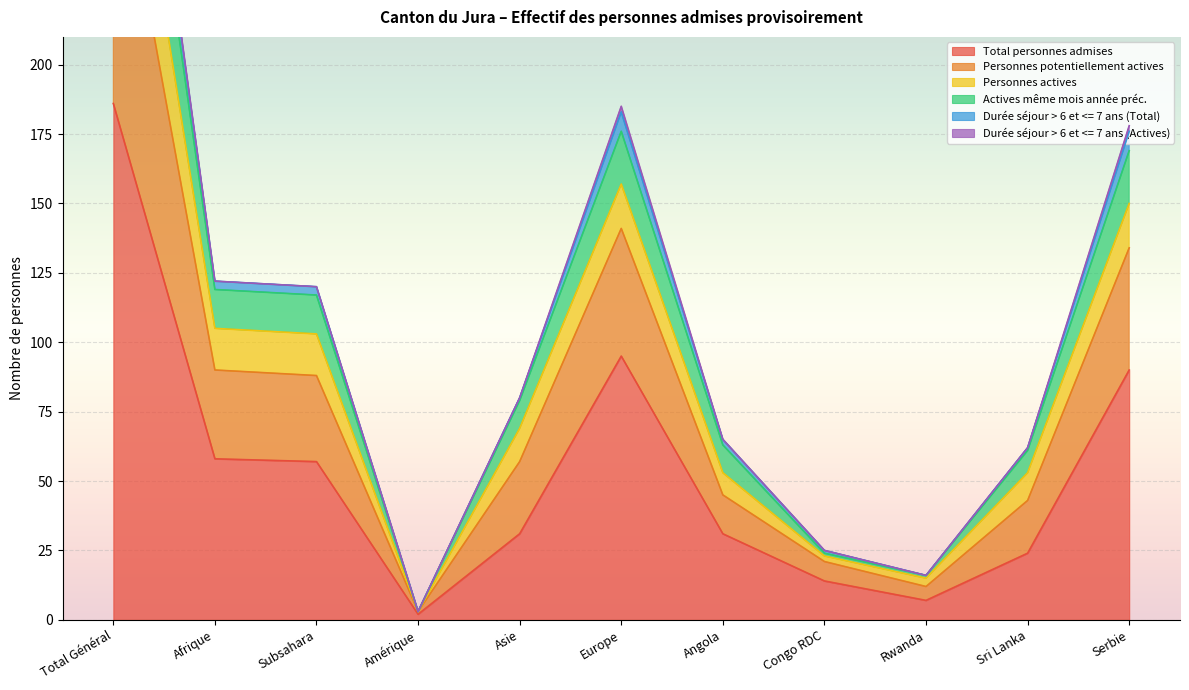

What is the difference between the maximum and minimum values in the Personnes potentiellement actives series?

374